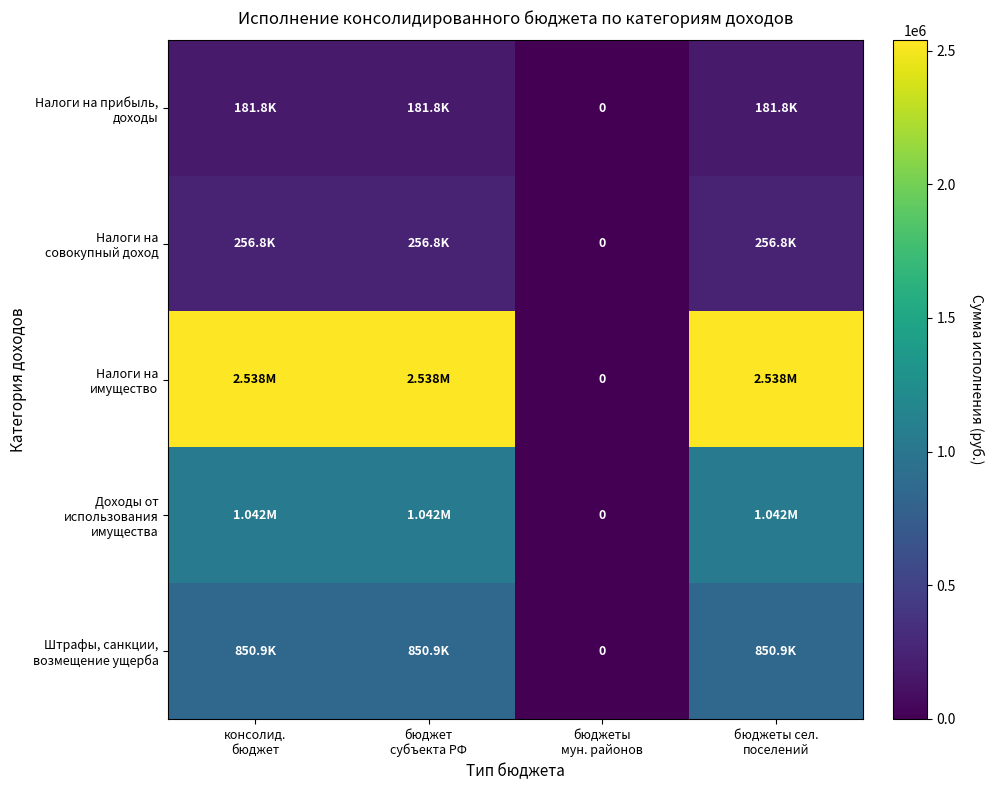

Where is Штрафы, санкции, возмещение ущерба nearest to the value 425453?

бюджеты мун. районов